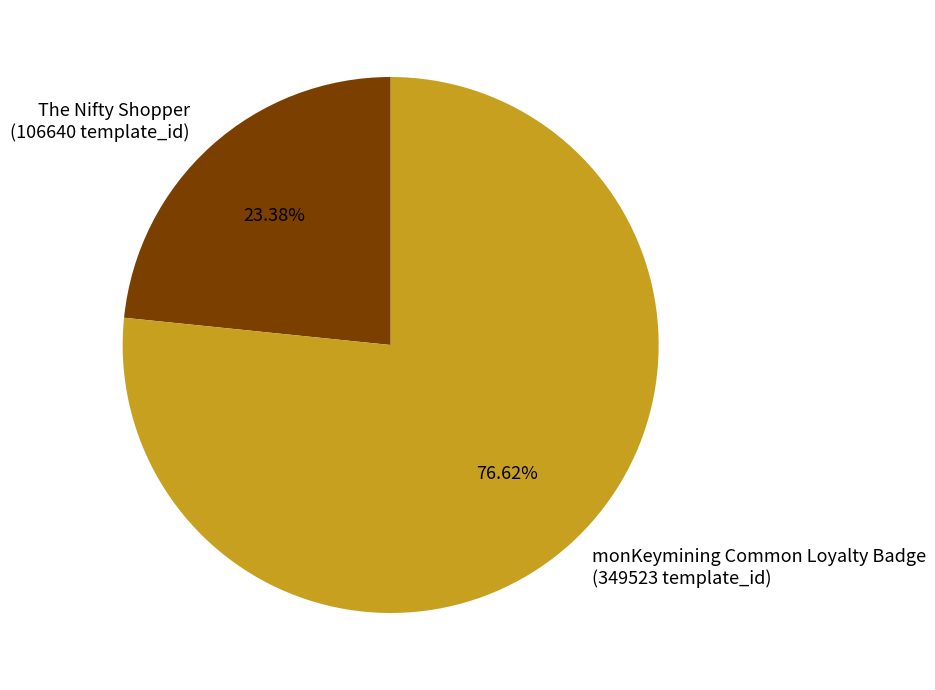

To the nearest percent, what is the average slice percentage?

50%